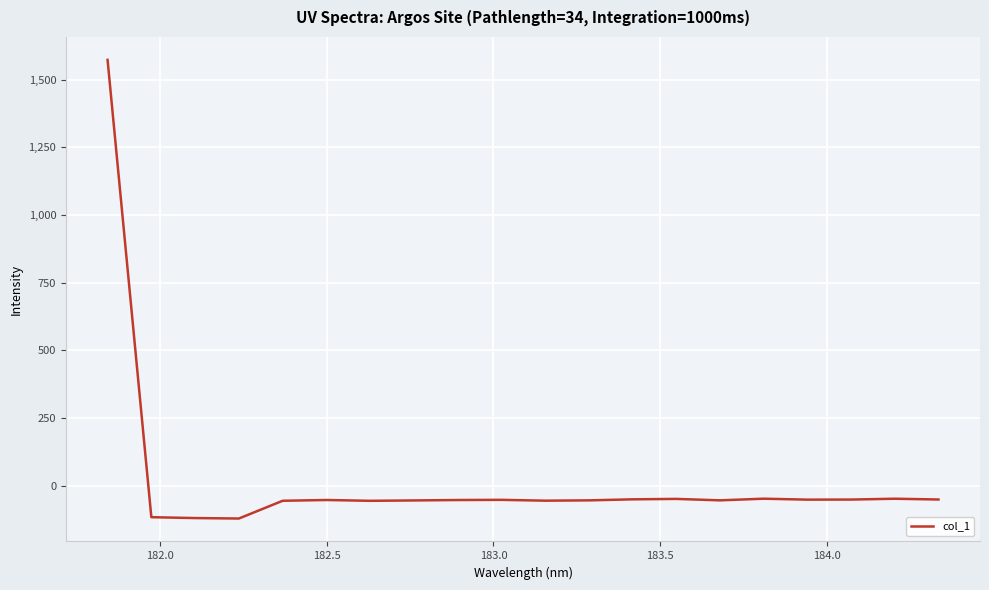

What is the difference between the maximum and minimum values?

1695.0